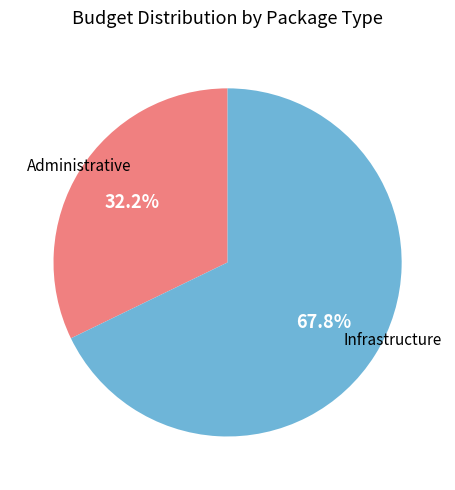

What portion of the pie excludes Infrastructure?

32.2%